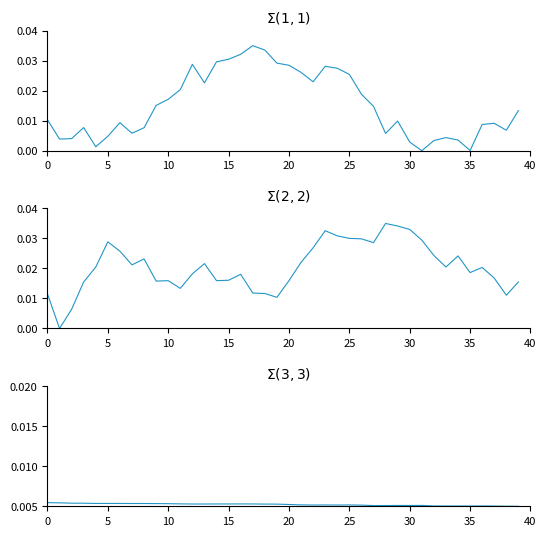

Is the value of temperature at 26 greater than the value of pressure at 20?

Yes